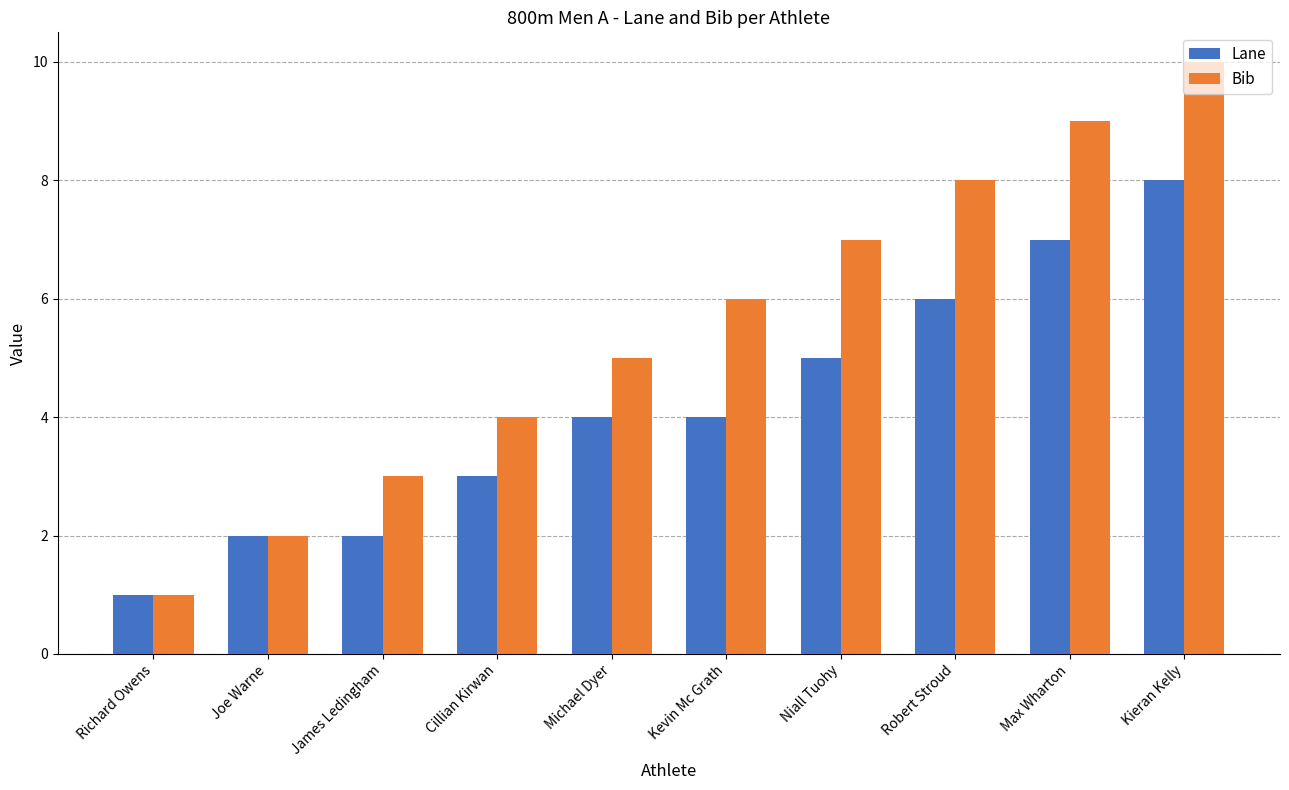

The Lane series shows 3 at Kieran Kelly. True or false?

False